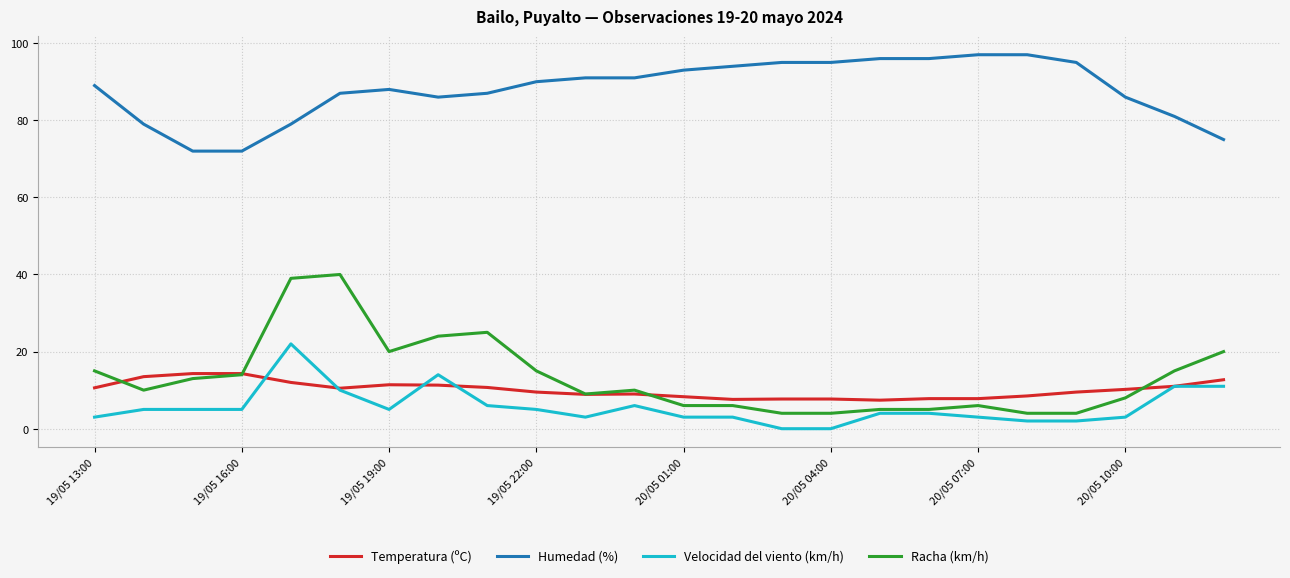

List the series in order of their peak value, lowest first.

Temperatura (ºC), Velocidad del viento (km/h), Racha (km/h), Humedad (%)